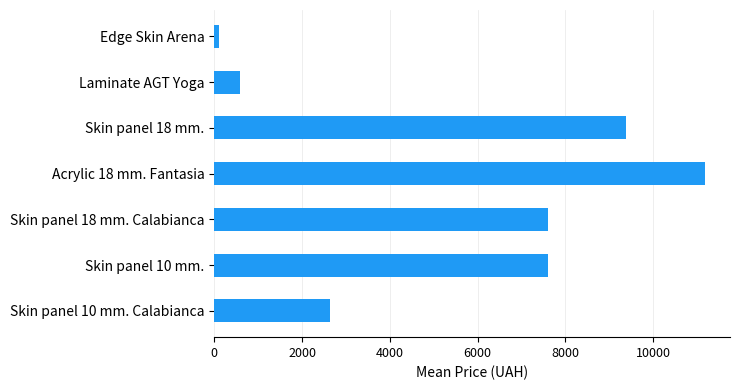

Which label corresponds to the largest value in the chart?

Acrylic 18 mm. Fantasia